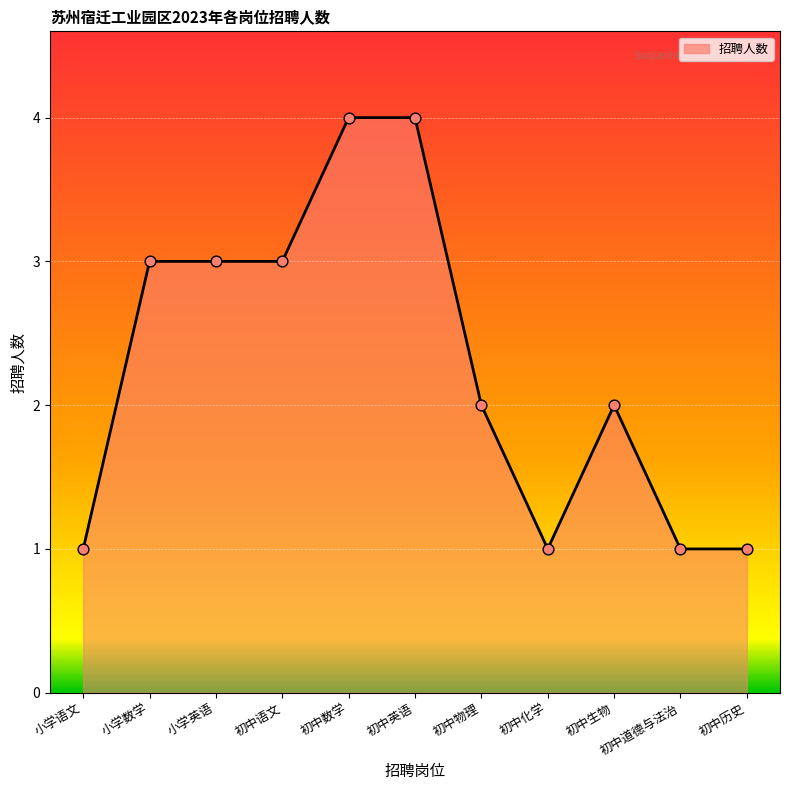

What is the change in value from 初中语文 to 初中英语?

+1